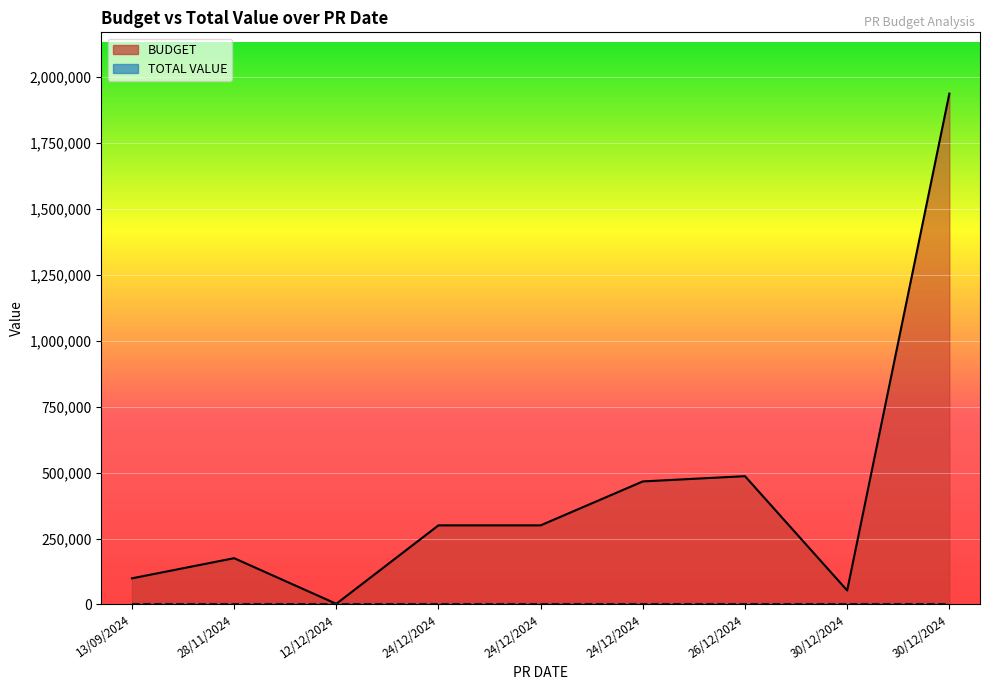

Rank the categories by value from lowest to highest.

12/12/2024, 30/12/2024, 13/09/2024, 28/11/2024, 24/12/2024, 24/12/2024, 24/12/2024, 26/12/2024, 30/12/2024